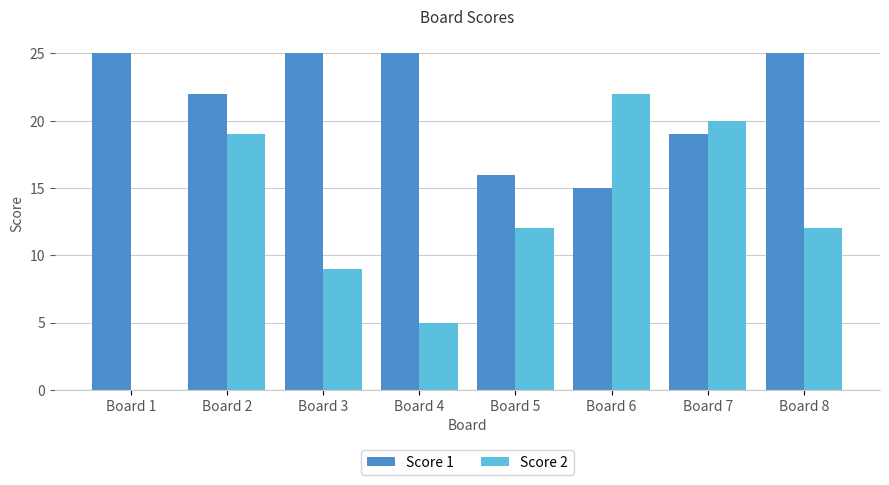

What is the sum of the Score 2 values at Board 8 and Board 6?

34